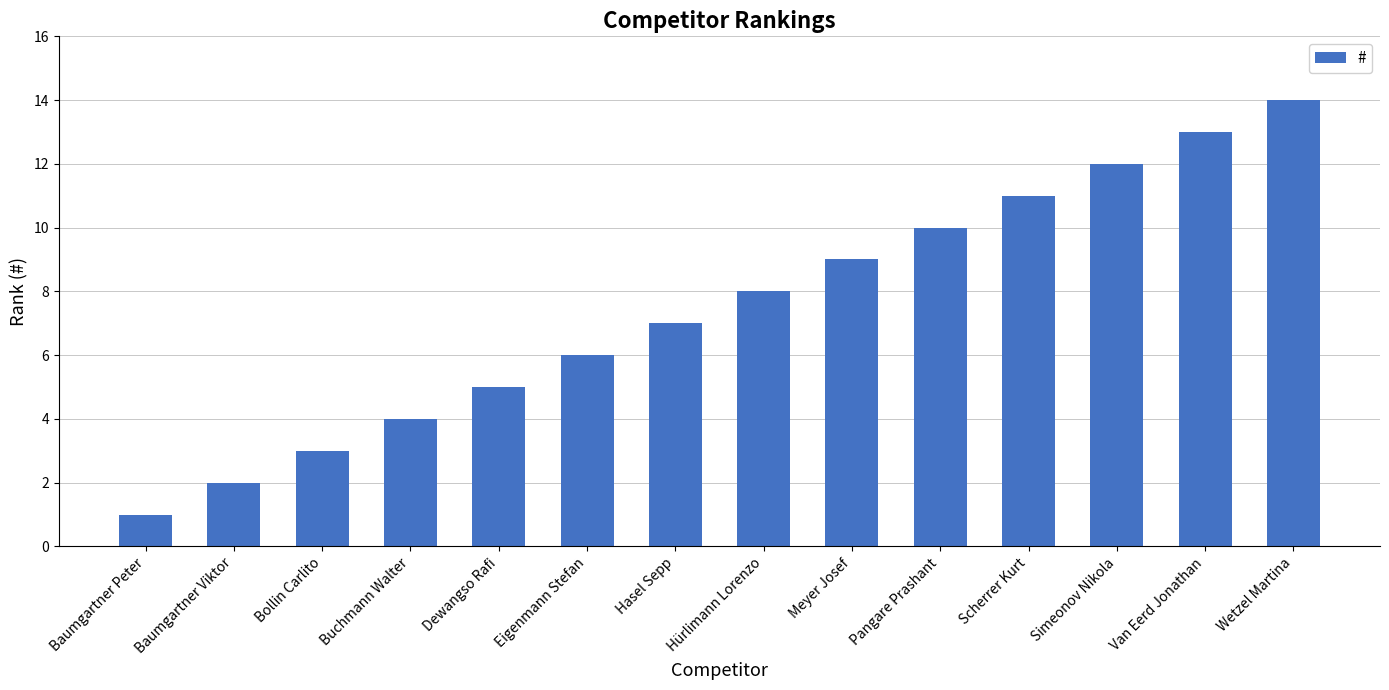

What is the difference between the values at Meyer Josef and Van Eerd Jonathan?

4